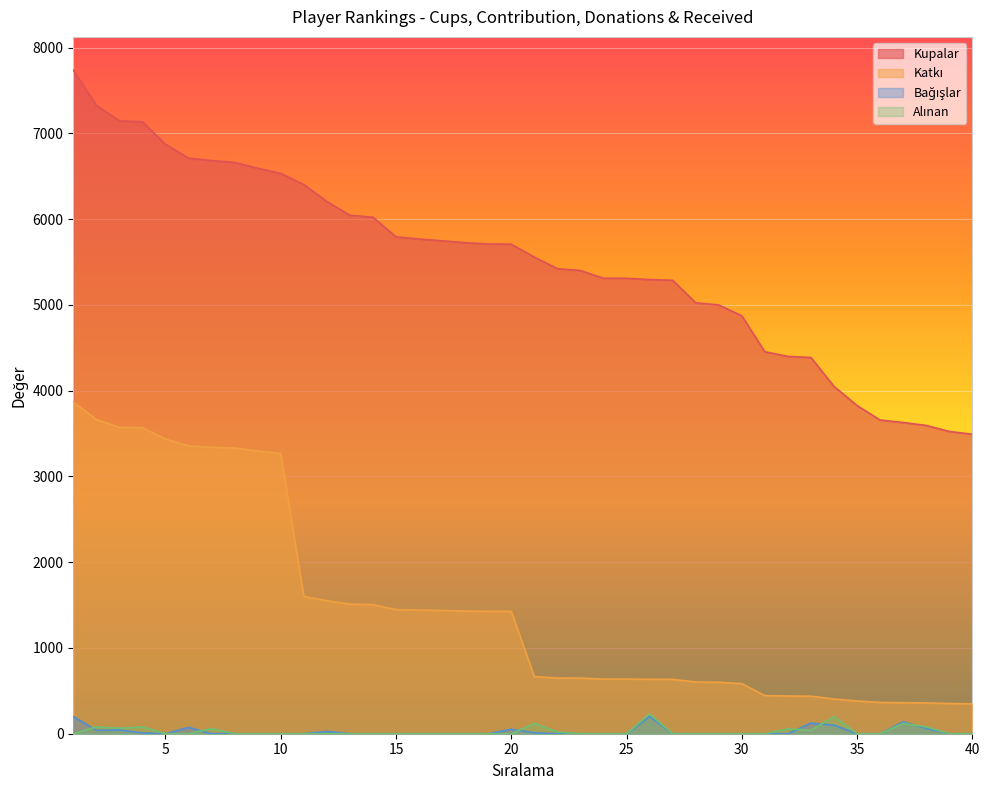

What is the sum of the Kupalar values at 12 and 17?

11954